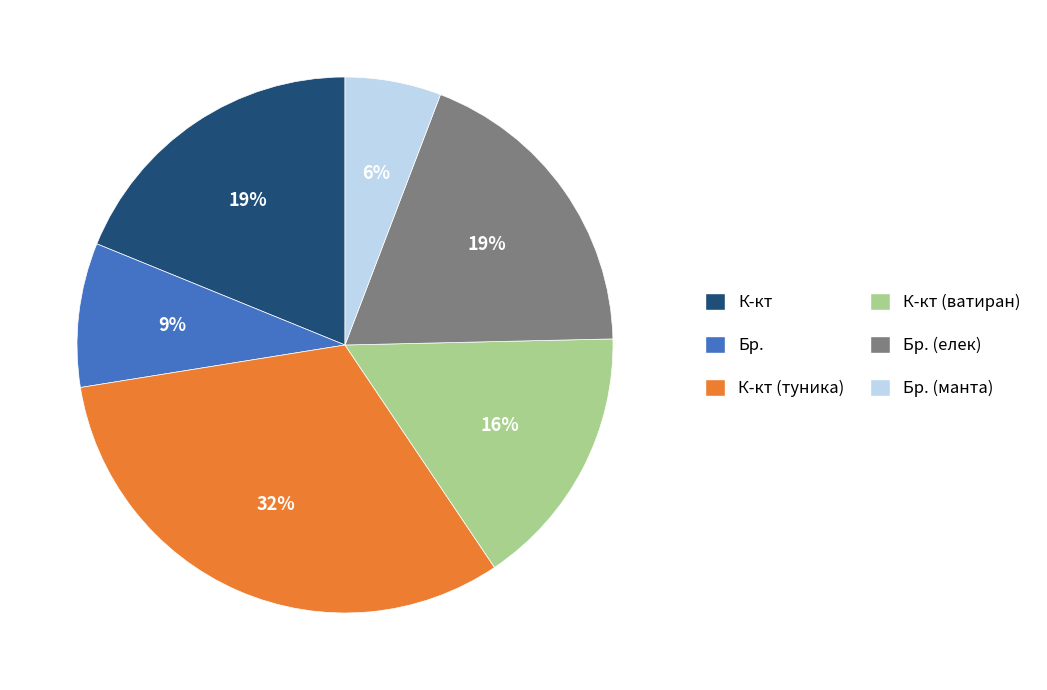

Is it true that Бр. is 9% of the pie?

True